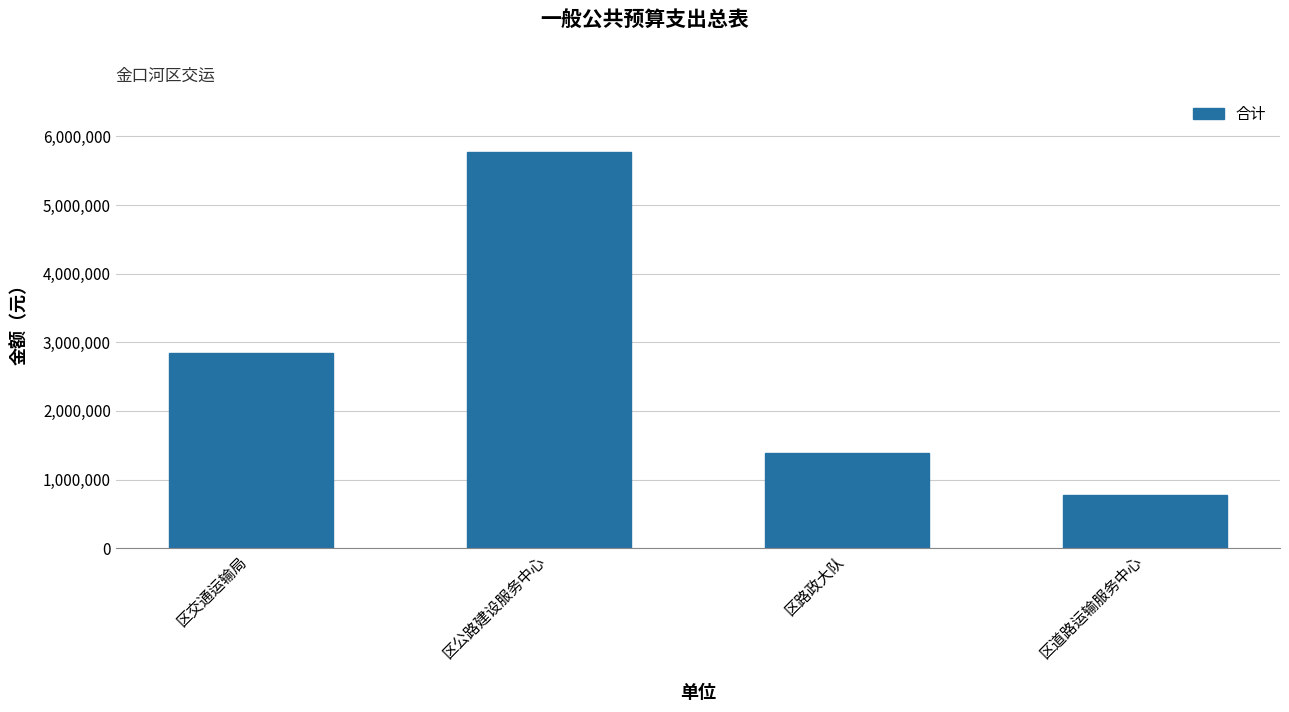

How many values are between 1393832 and 5778700?

3